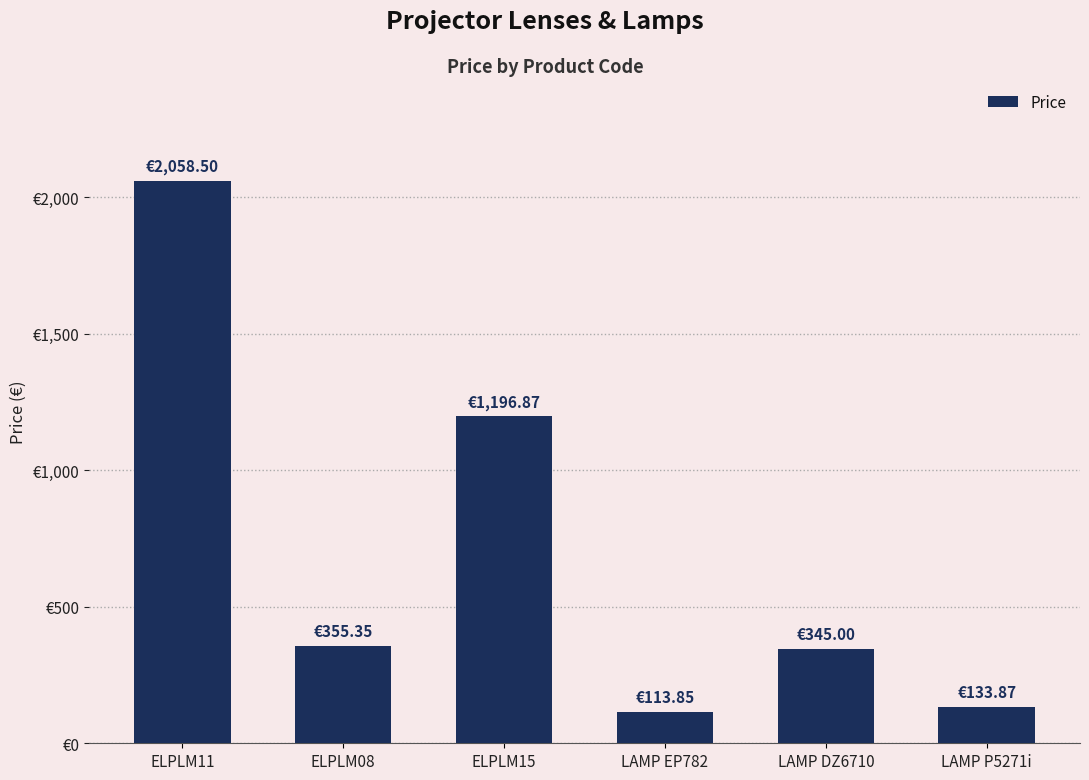

What is the maximum value shown in the chart?

2058.5